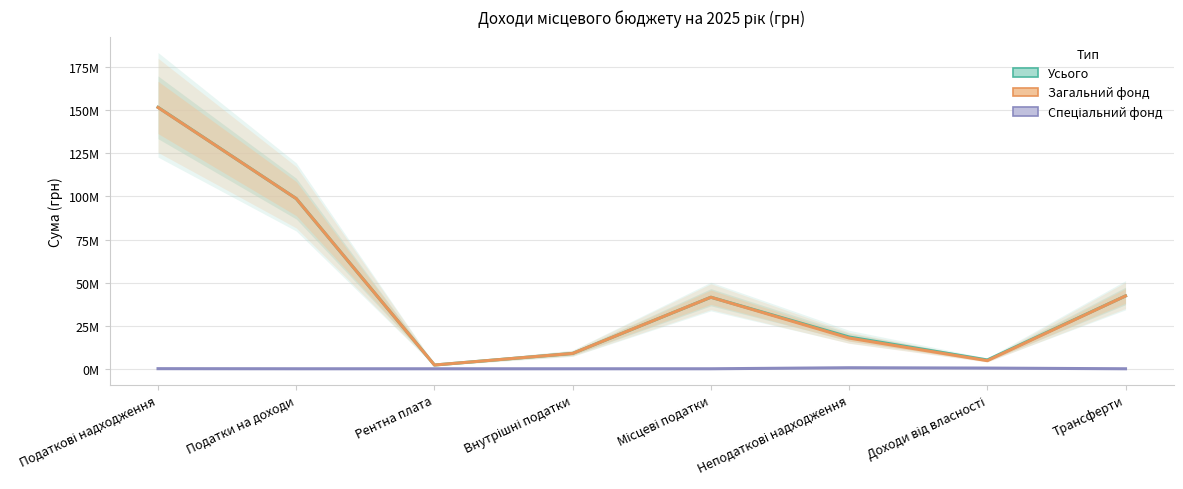

What is the difference between the highest and lowest values at Доходи від власності?

4700000